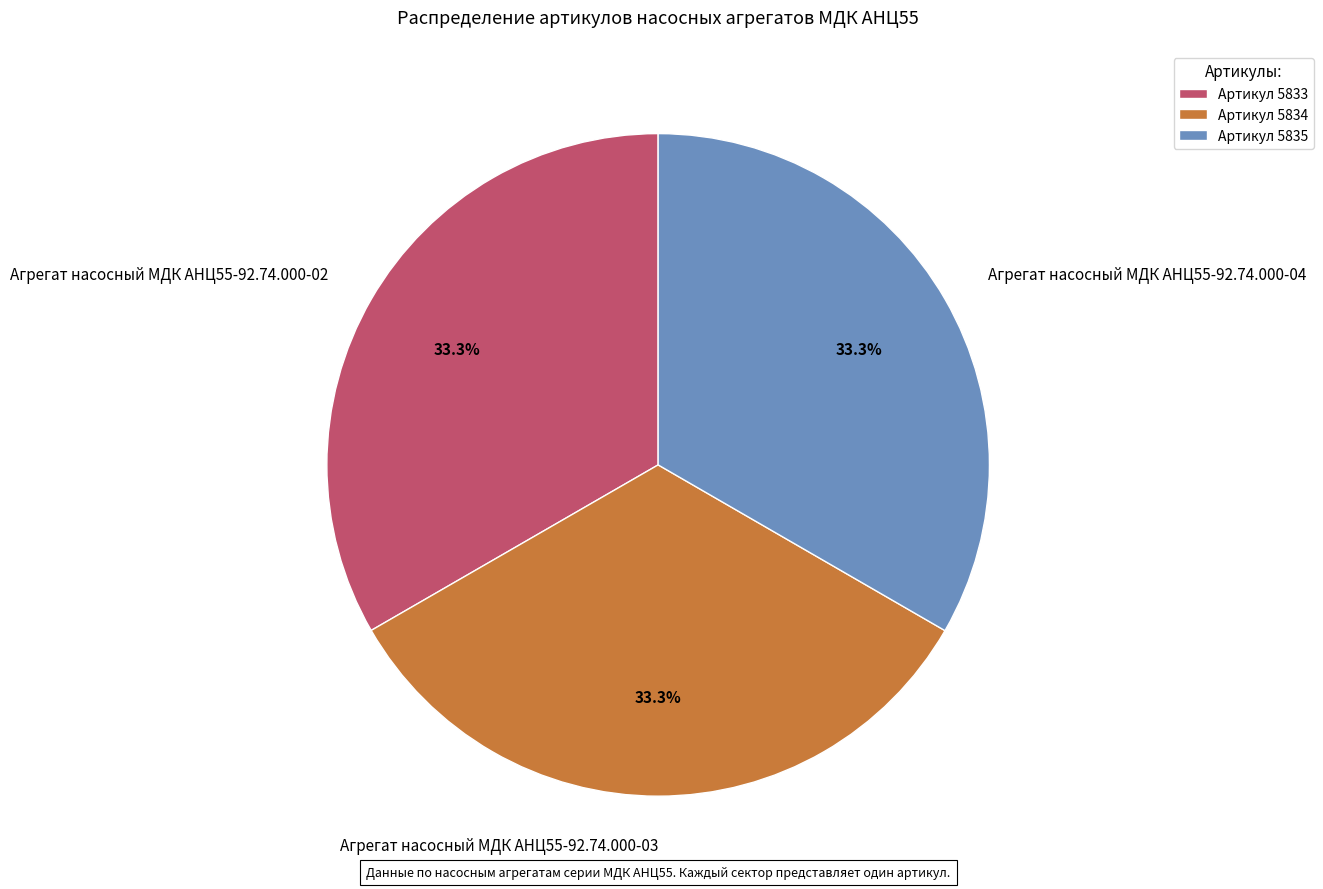

To the nearest percent, what portion does Агрегат насосный МДК АНЦ55-92.74.000-02 represent?

33%